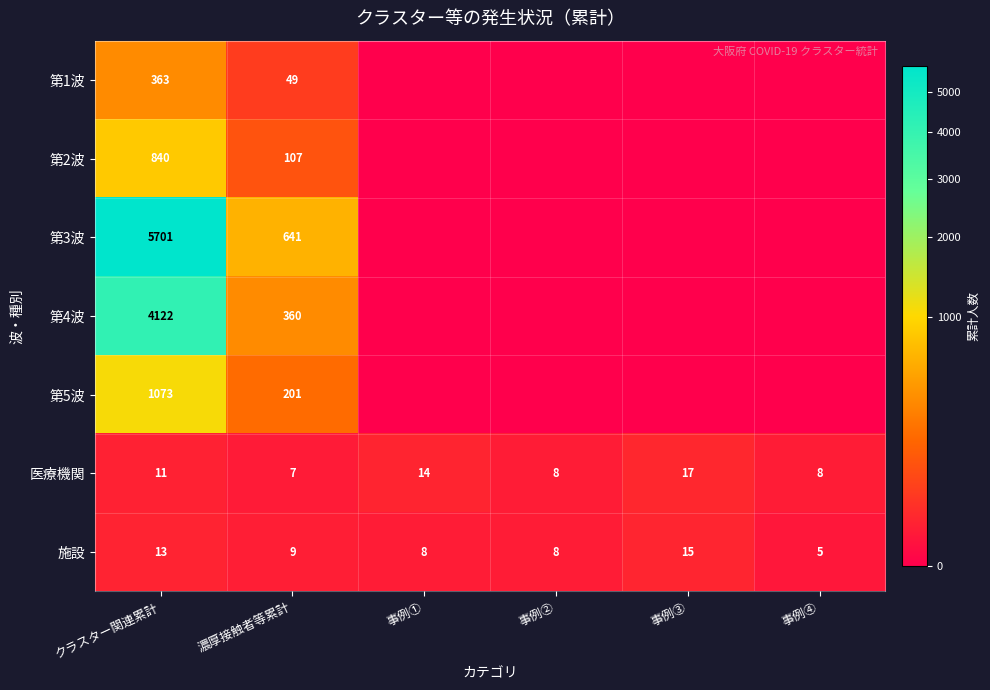

Count the 医療機関 values in the range 8 to 14.

4